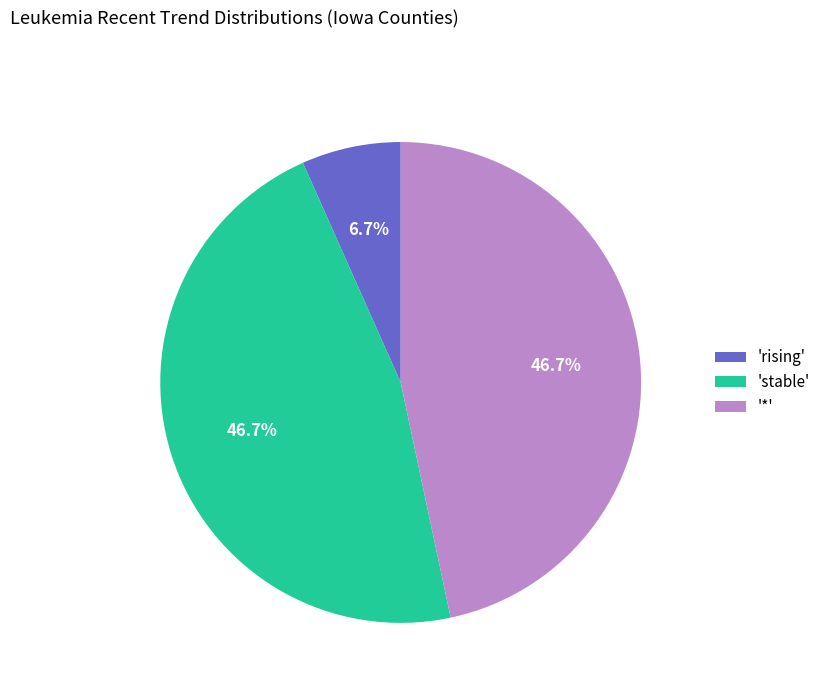

Which slice is the smallest?

'rising'